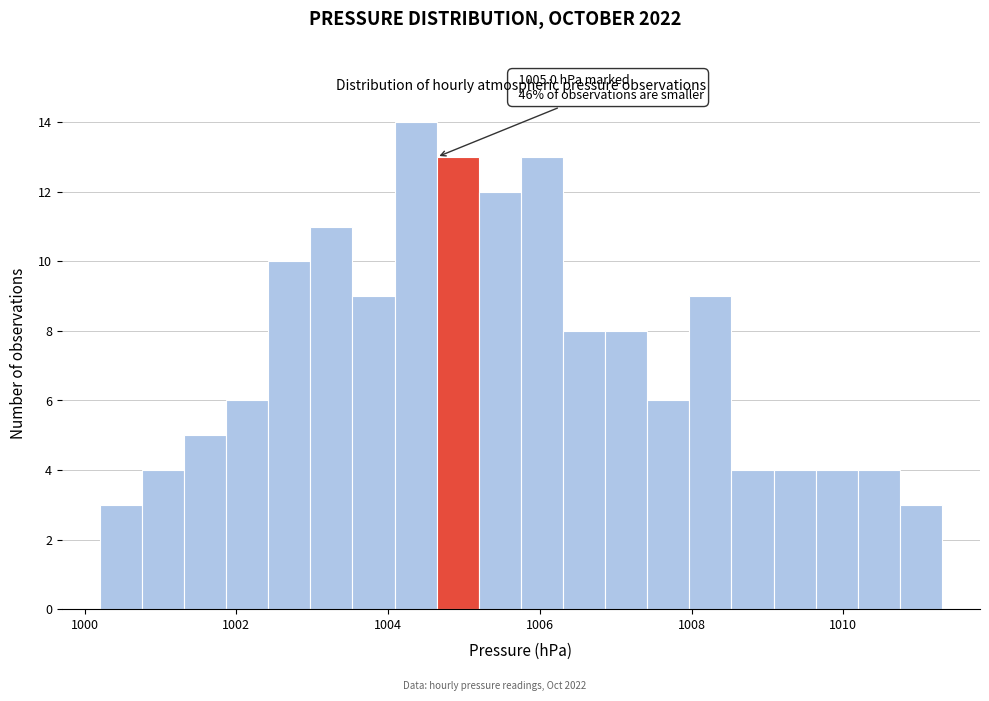

Around what value on the x-axis is the tallest bar? Give the approximate position of its centre, as read against the axis.

1004.4